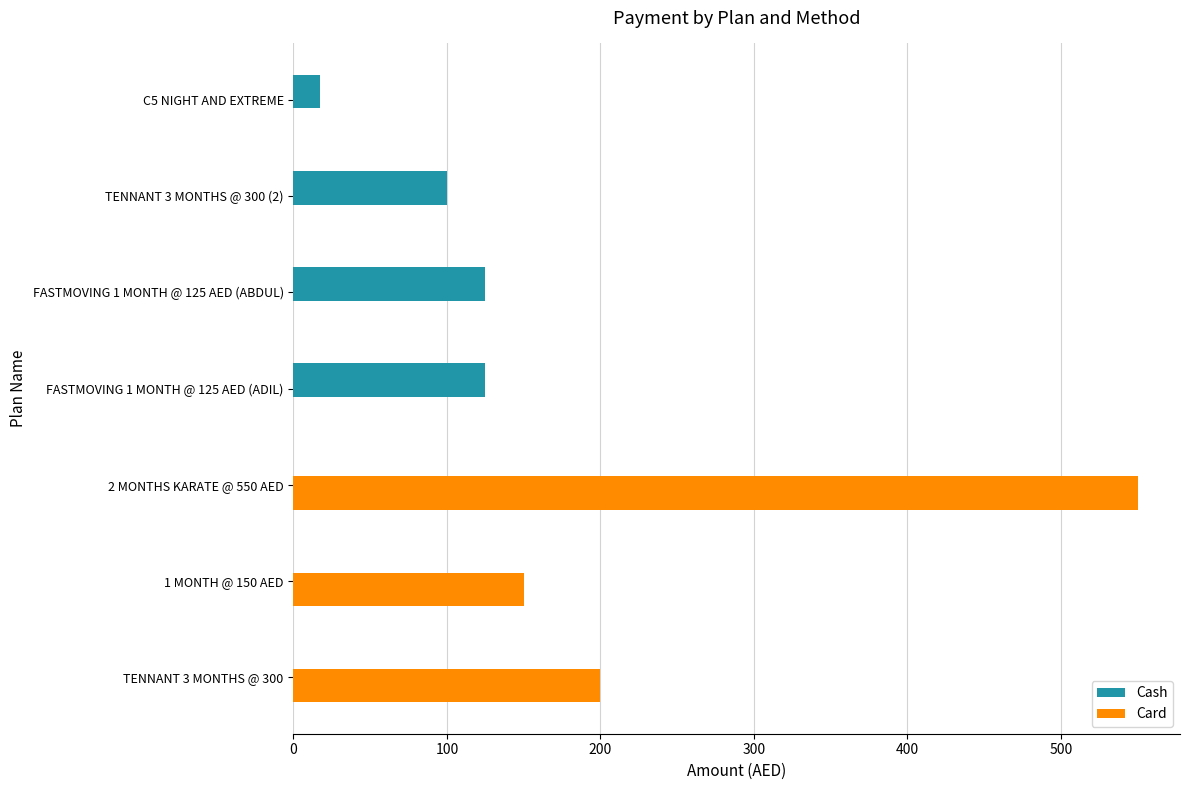

What is the highest value of the Cash series?

125